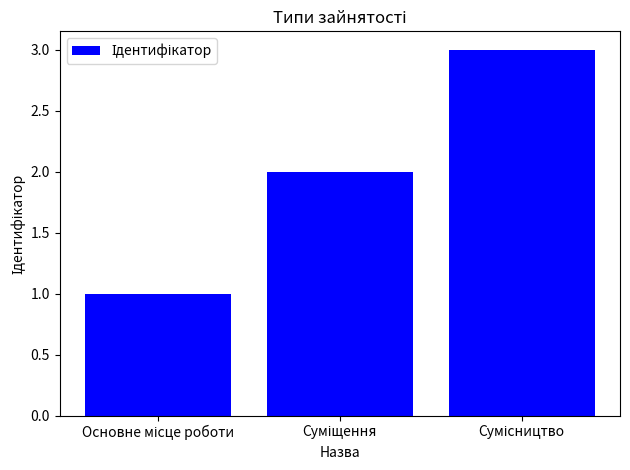

Reading left to right, transcribe all the data shown in this chart.

1	2	3